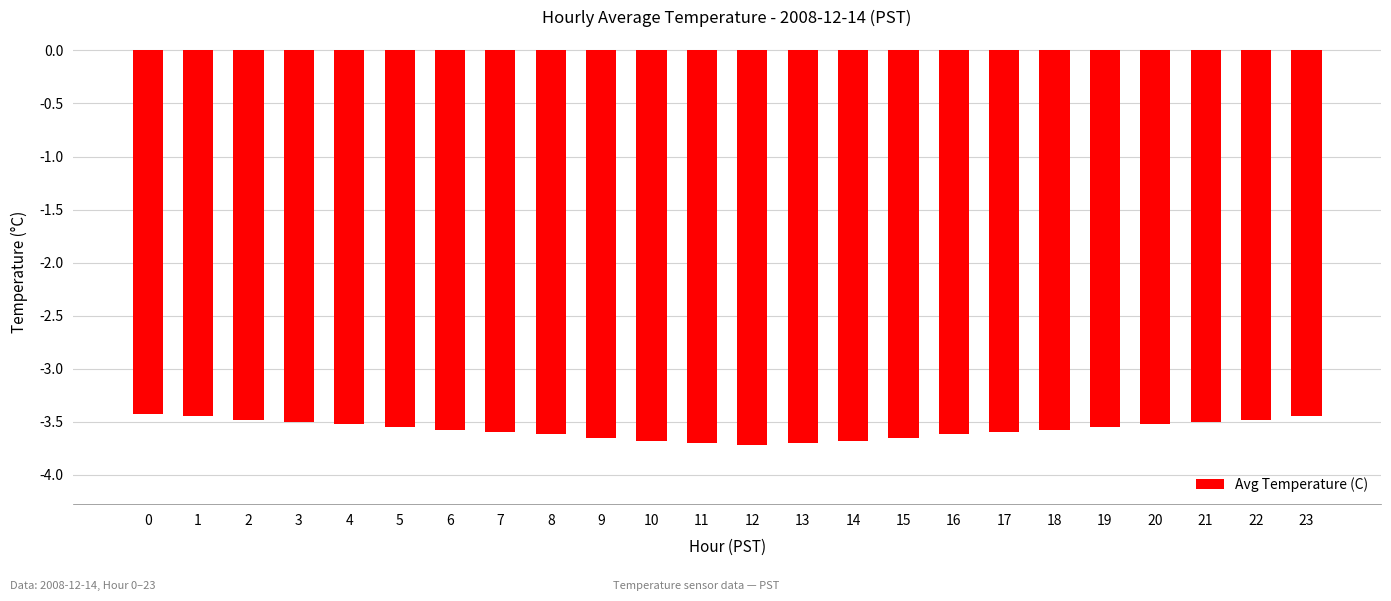

How many data points does each series have?

24